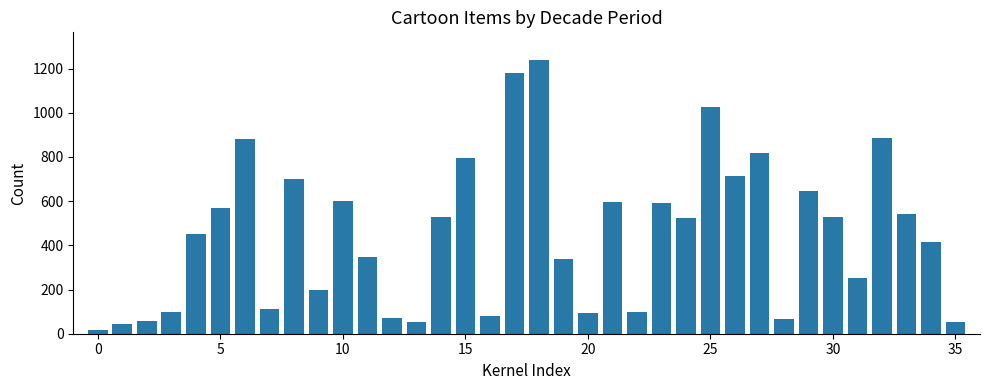

What is the difference between the second highest and second lowest values?

1135